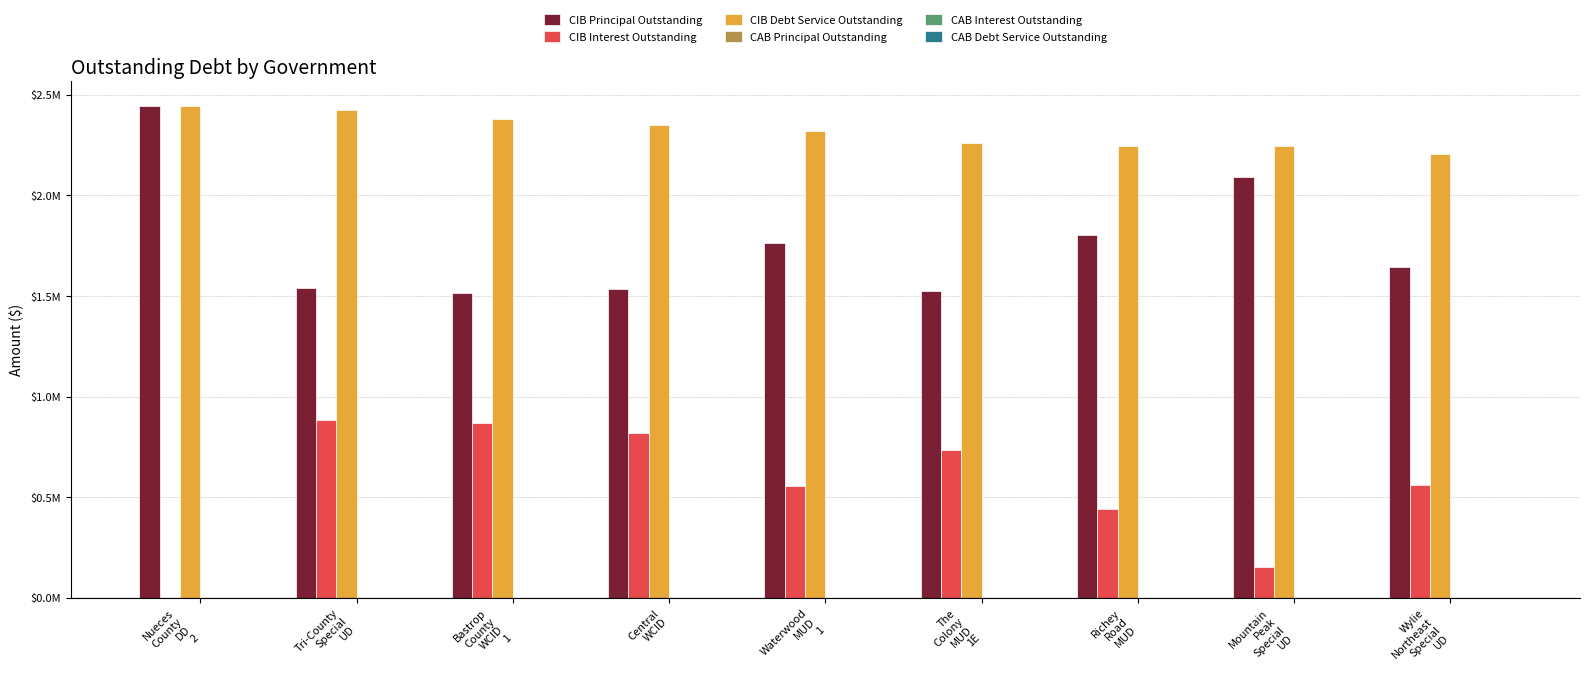

Does the chart contain stacked bars?

No